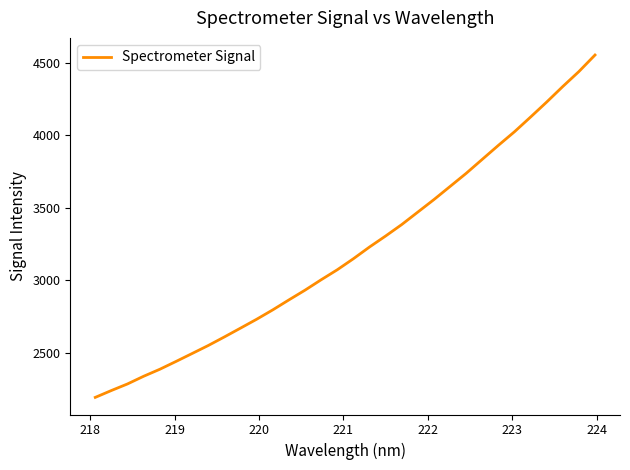

How many lines are shown in the chart?

1